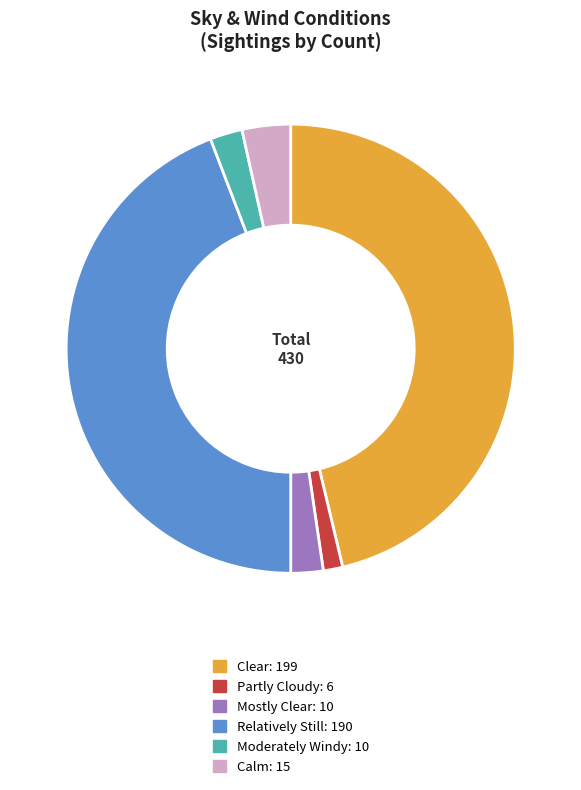

Does any single category account for the majority?

No